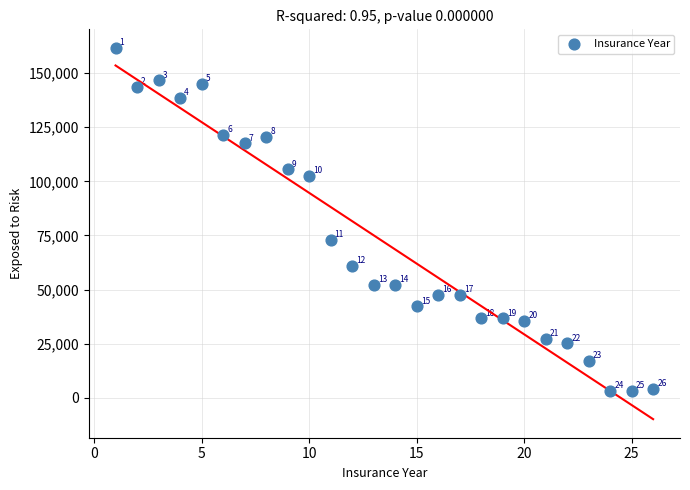

What is the range of X values (max minus min)?

25